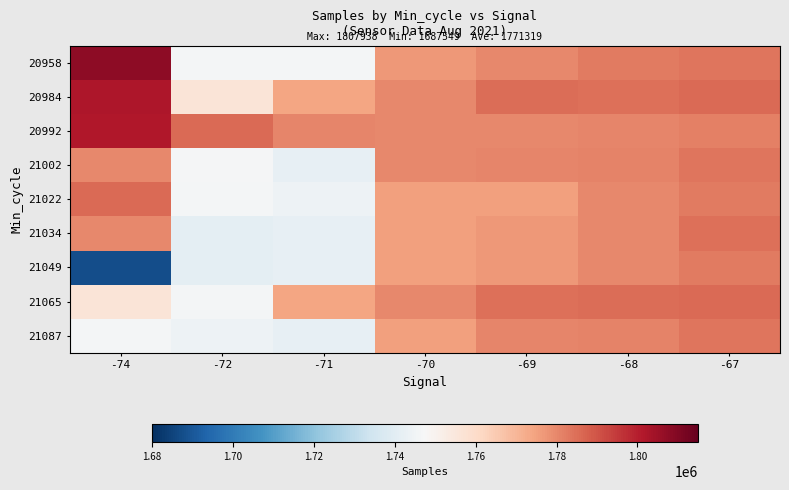

What is the greatest value displayed?

1807938